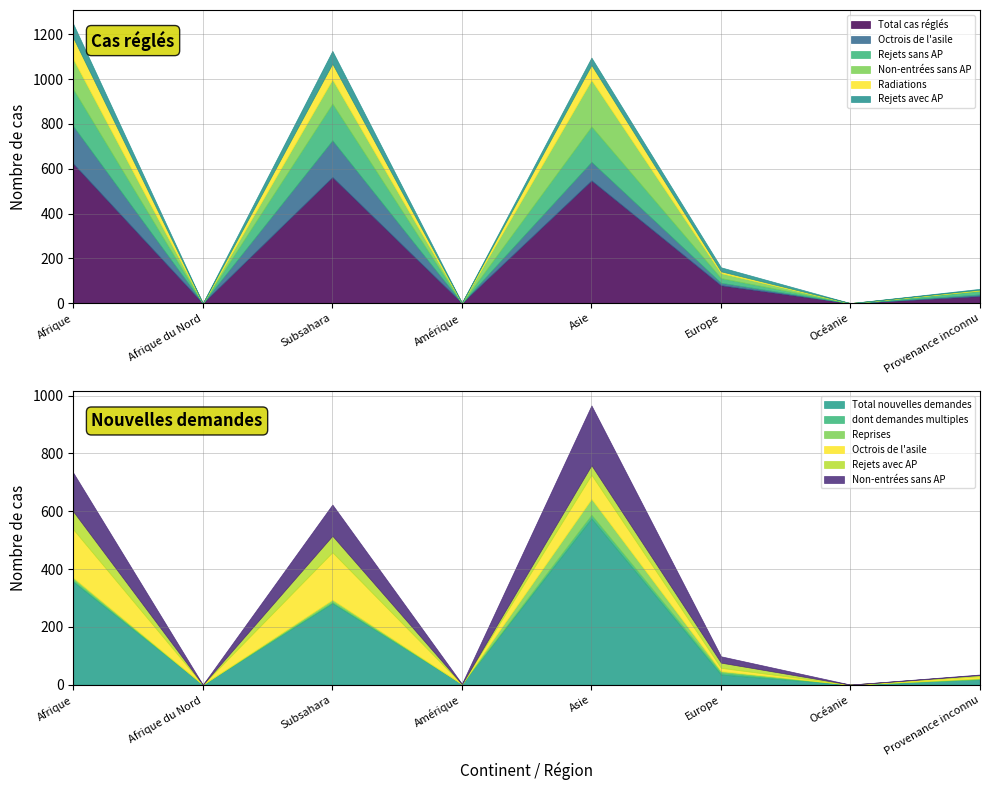

The Rejets avec AP series shows -31 at Amérique. True or false?

False